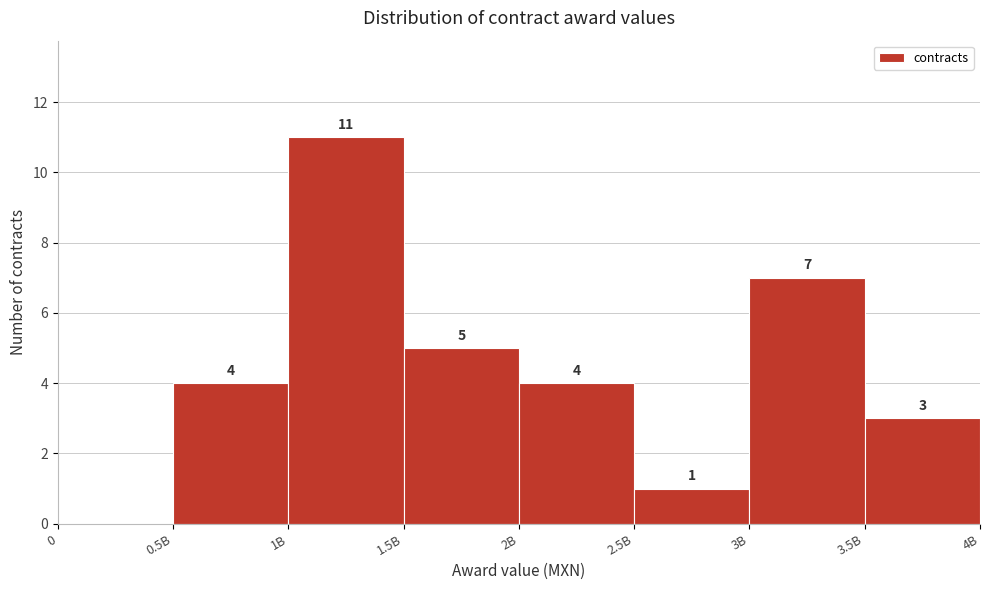

Reading left to right, extract all data points from this chart.

0=0	0.5B=4	1B=11	1.5B=5	2B=4	2.5B=1	3B=7	3.5B=3